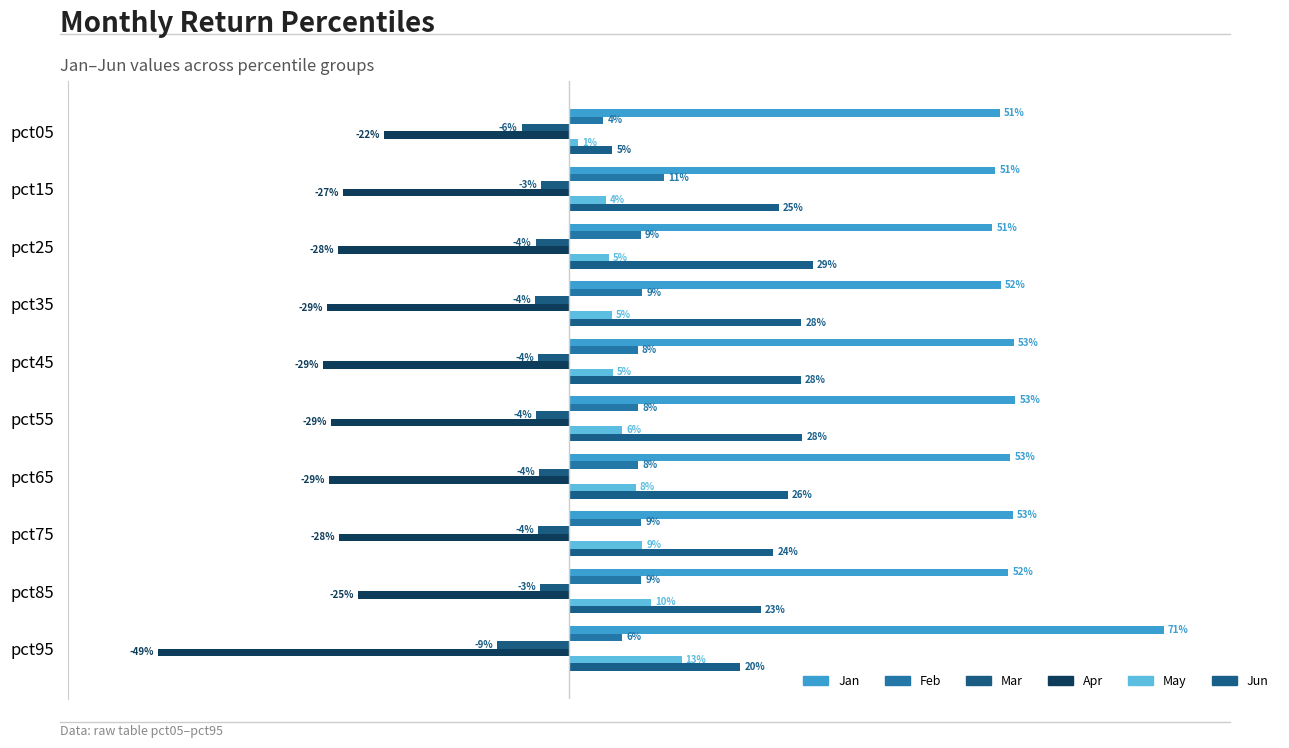

Which series has the largest total across all categories?

Jan